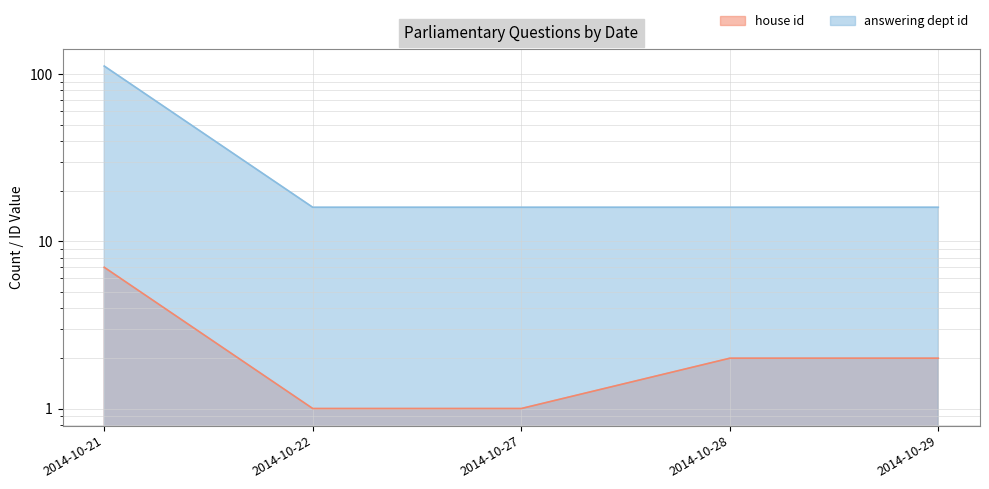

Rank the series by their average value, from highest to lowest.

answering dept id, house id